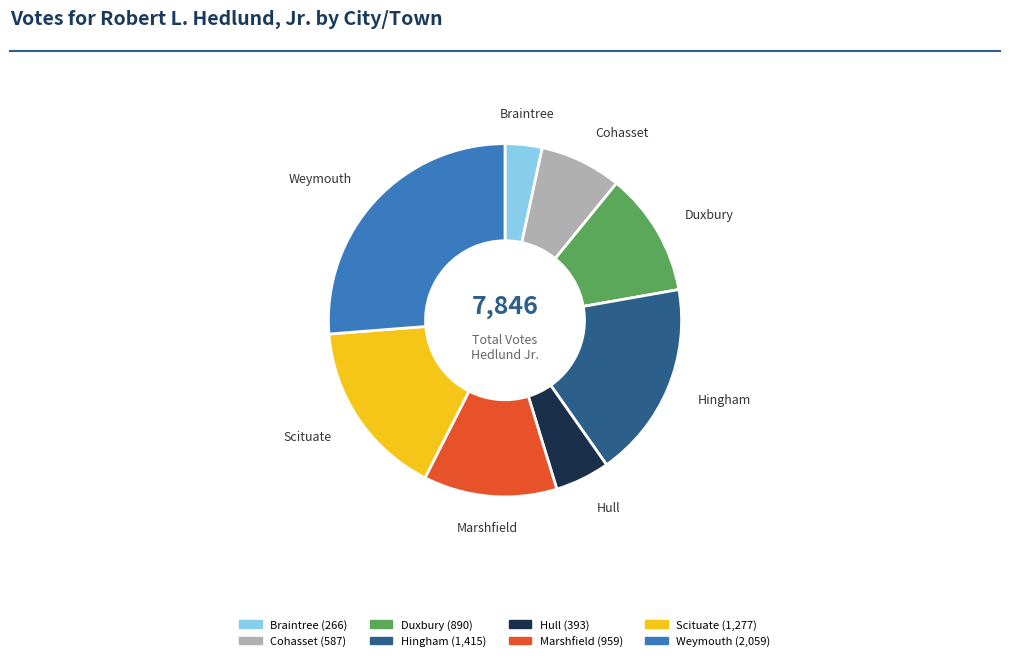

To the nearest percent, what is the difference between the largest and smallest slice percentages?

23%